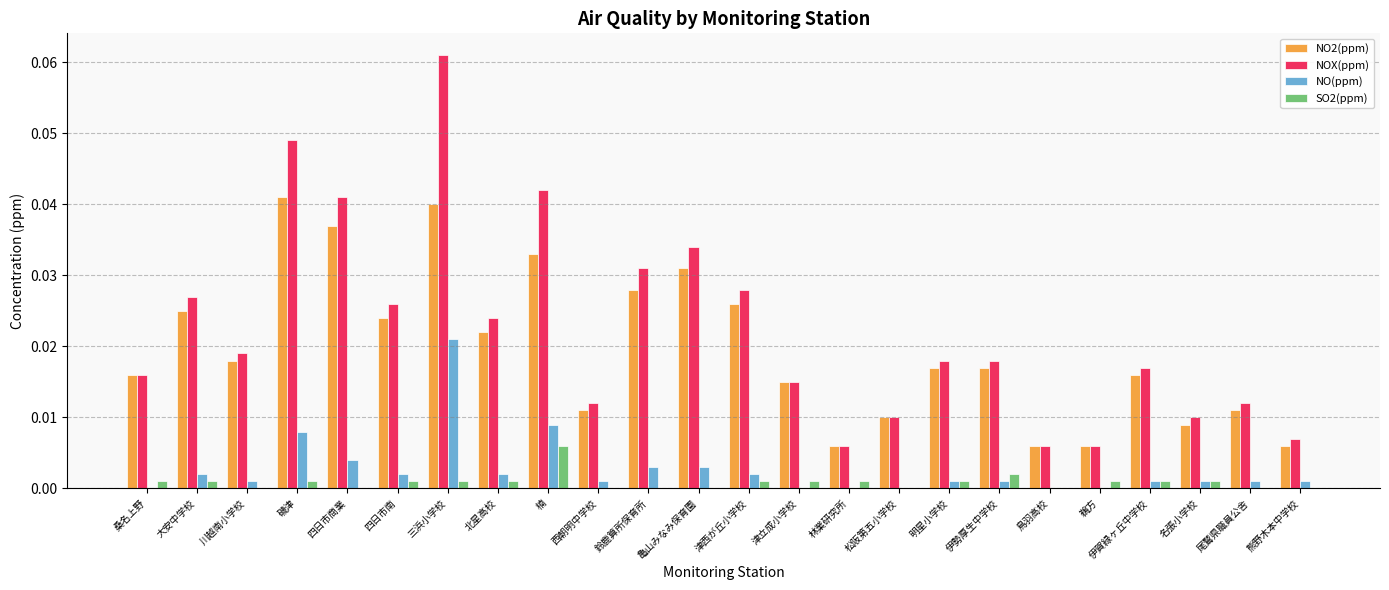

Which category has the highest value in the NO2(ppm) series?

磯津